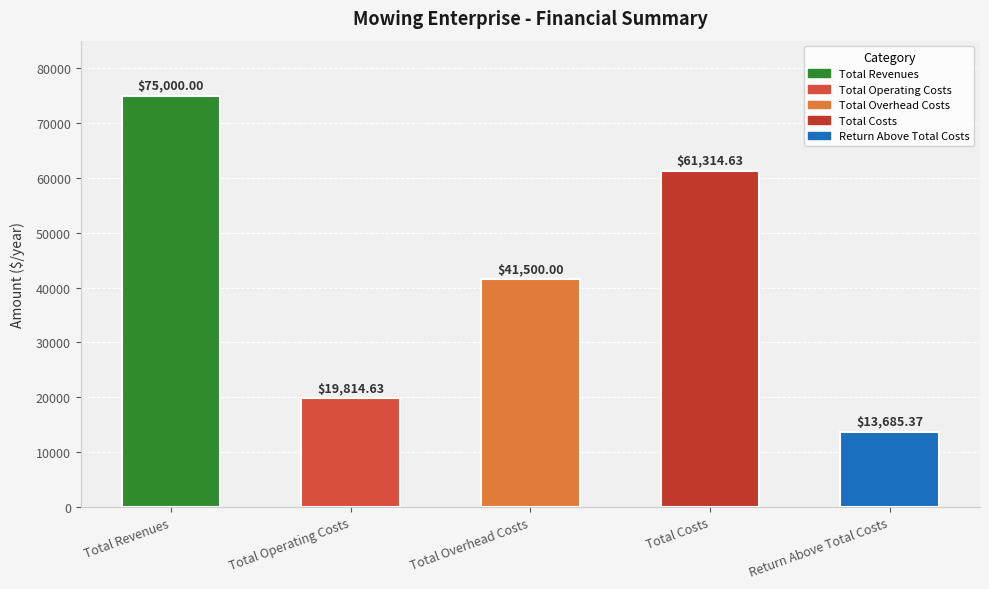

Which category has the lowest value across all series?

Return Above Total Costs